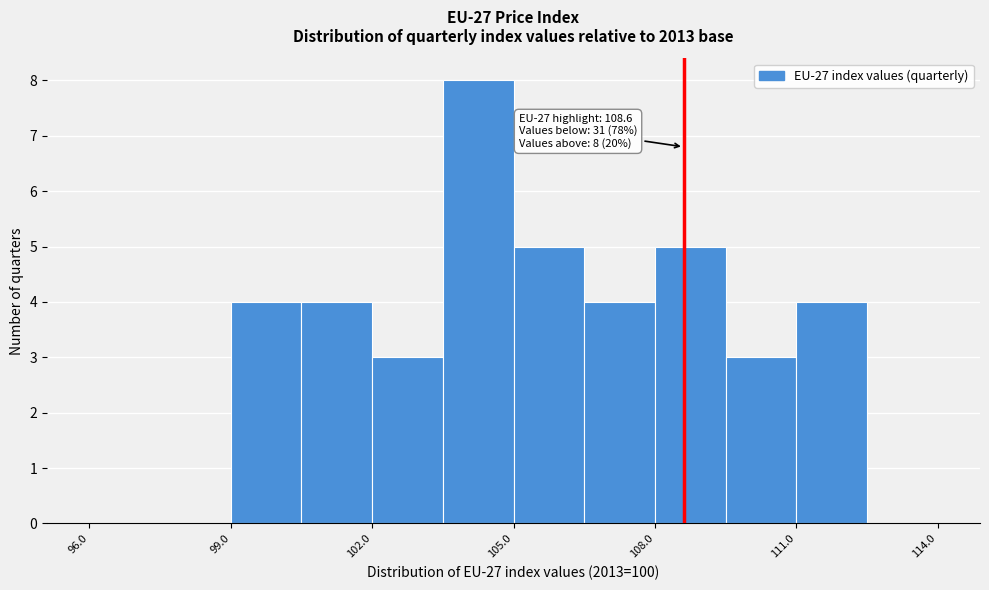

Around what value on the x-axis is the tallest bar? Give the approximate position of its centre, as read against the axis.

104.5